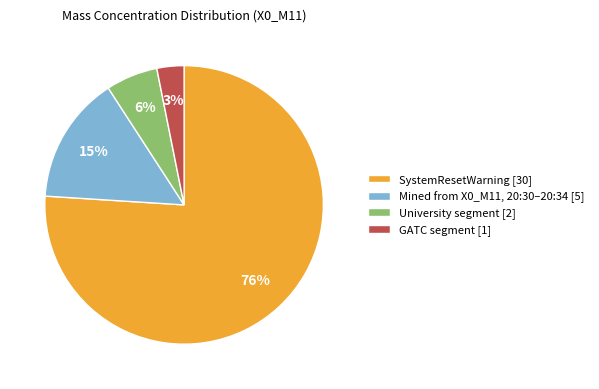

What is the smallest slice in the pie chart?

GATC segment [1]